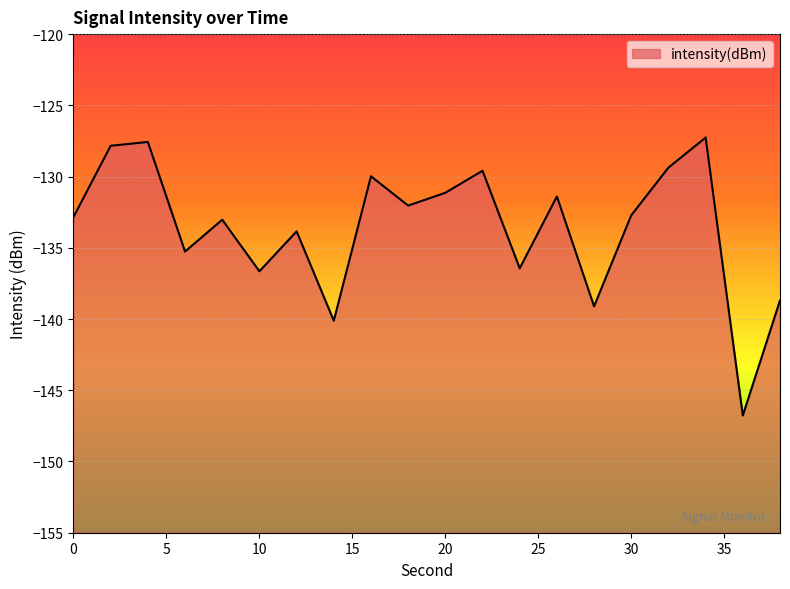

What is the difference between the values at 34 and 16?

2.7